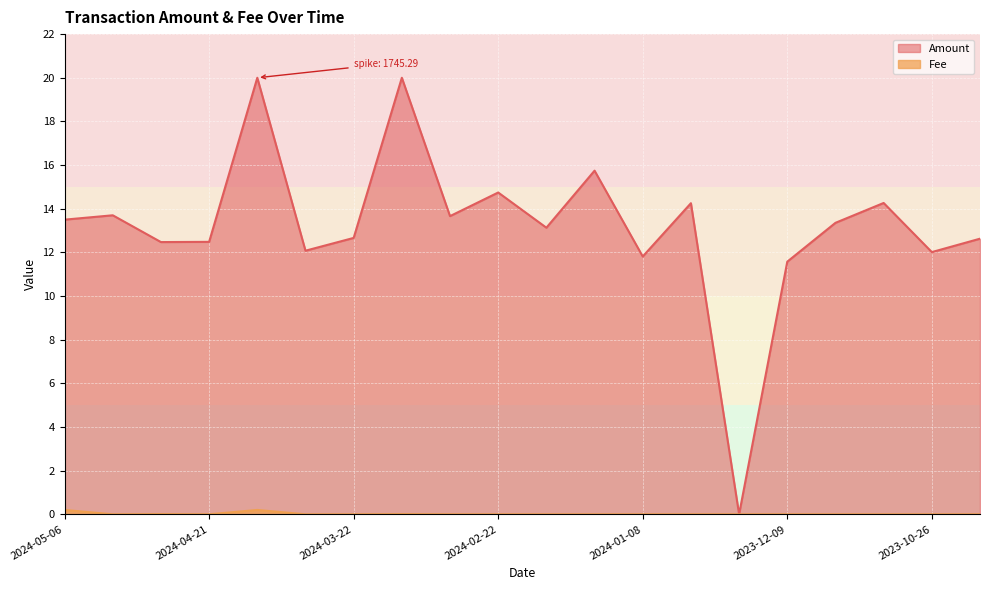

What is the label of the 15th point from the right?

2024-04-06